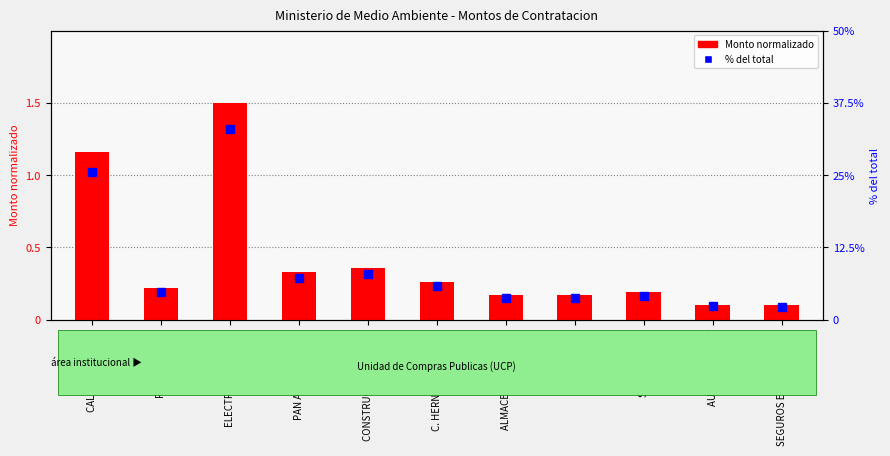

What is the value of the % del total bar at the 6th from the left?

5.7